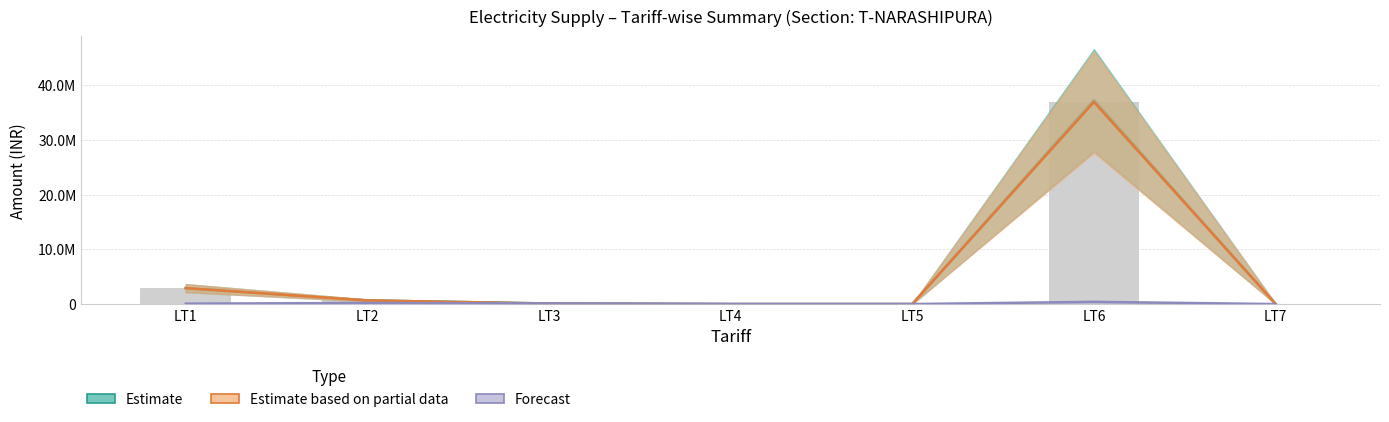

Read the Forecast value at LT4.

9702.0